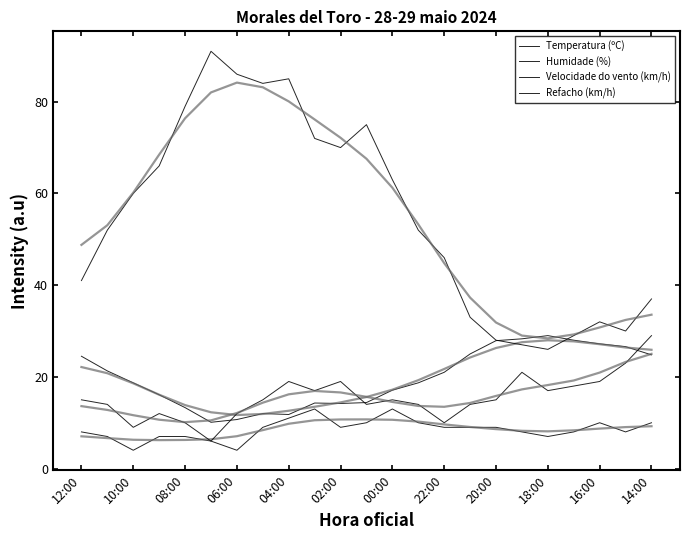

True or false: Humidade (%) and Refacho (km/h) intersect in this chart.

False